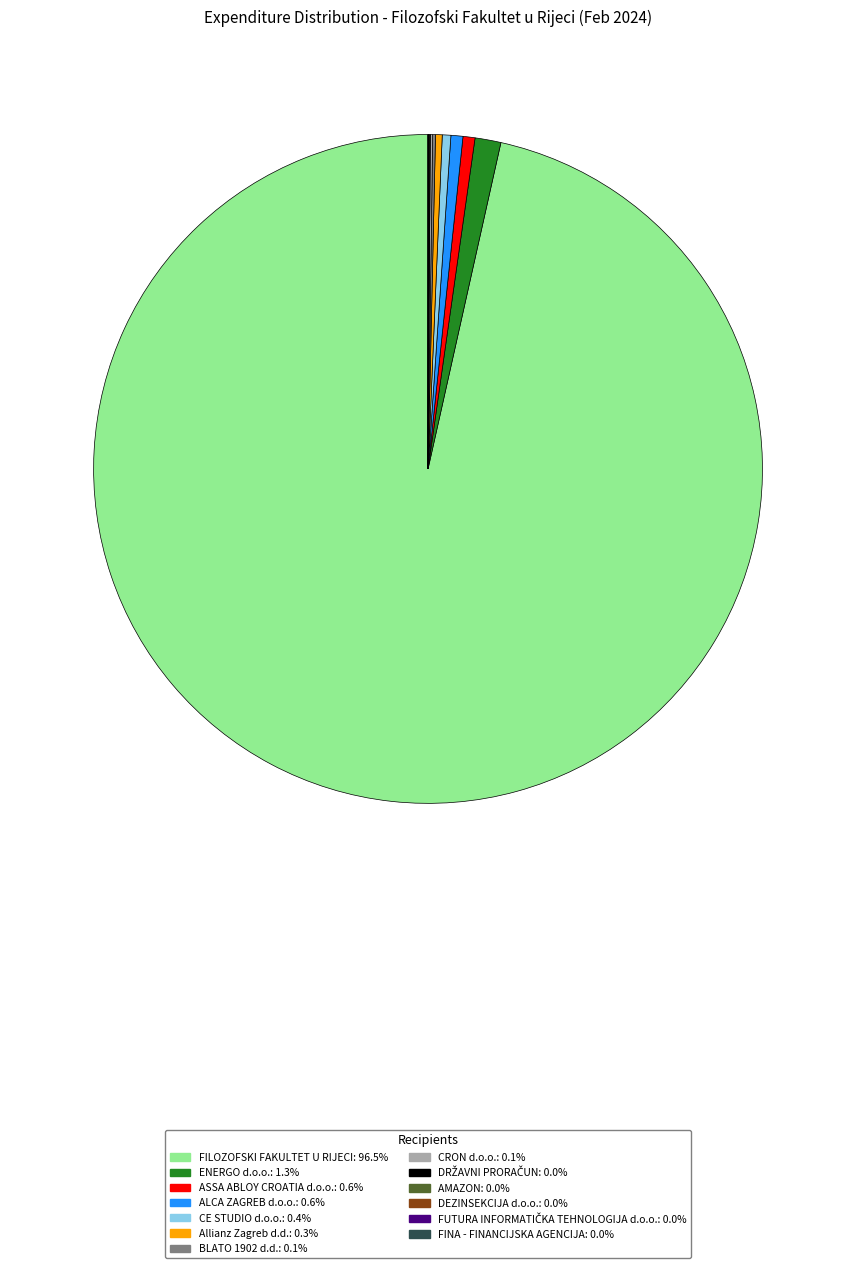

Is there any slice that represents more than half of the pie?

Yes